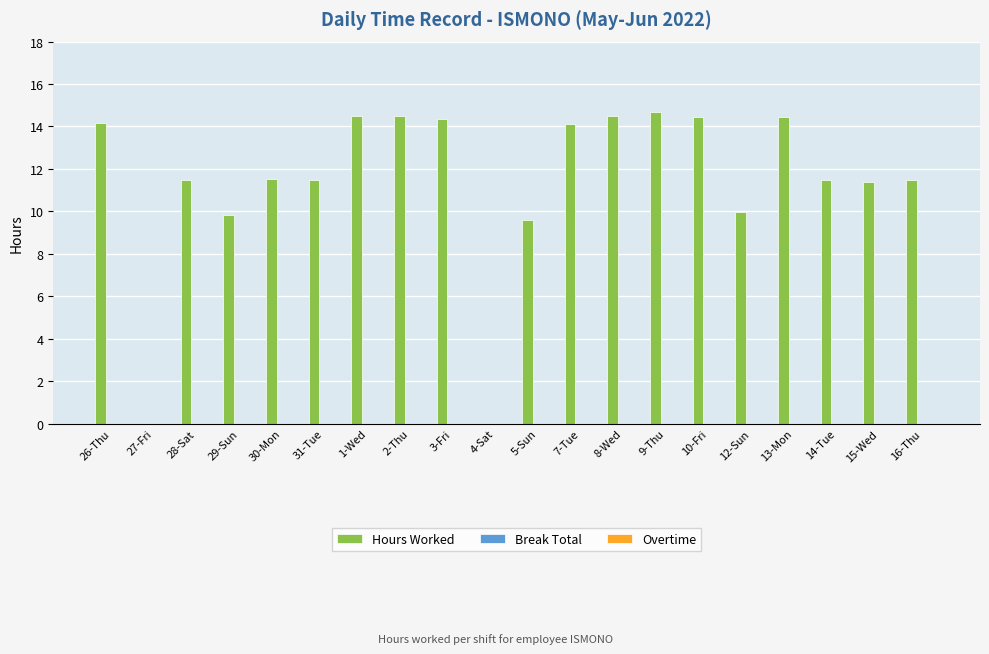

What is the ratio of the value at 5-Sun to the value at 9-Thu?

0.7